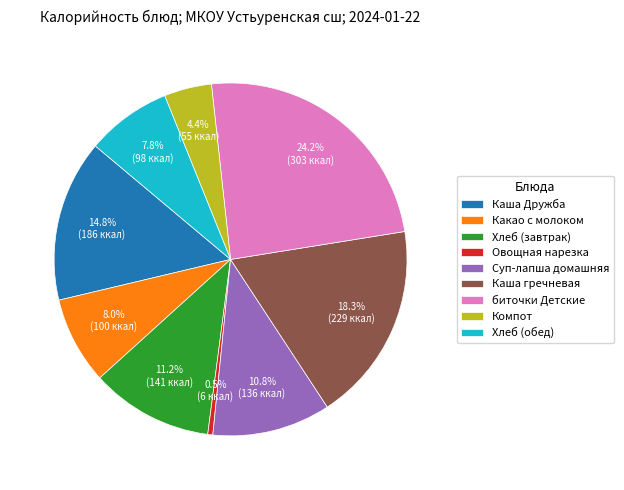

To the nearest percent, what is the combined percentage of Каша Дружба and Суп-лапша домашняя?

26%